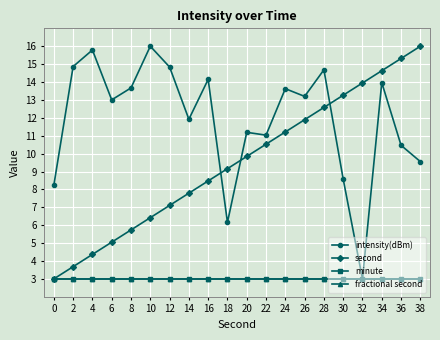

Between 18 and 26, which series saw the biggest shift?

intensity(dBm)